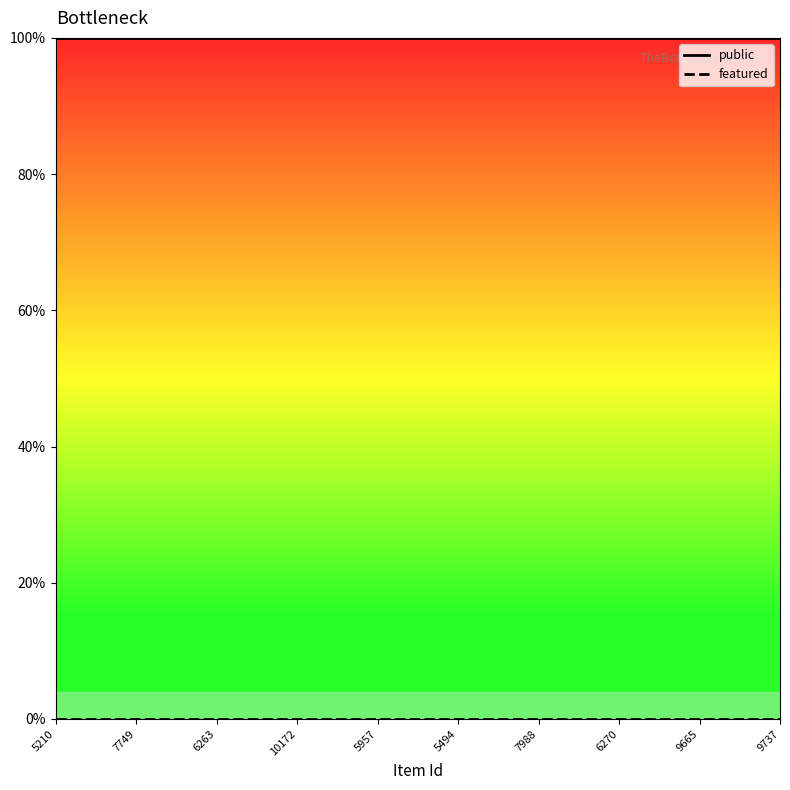

What is the average value of the public series?

100